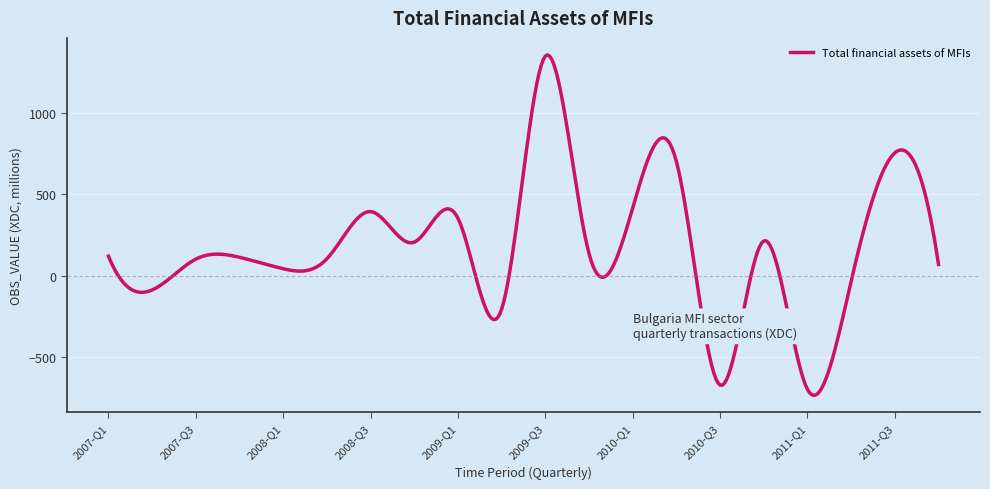

What is the greatest value displayed?

1354.4